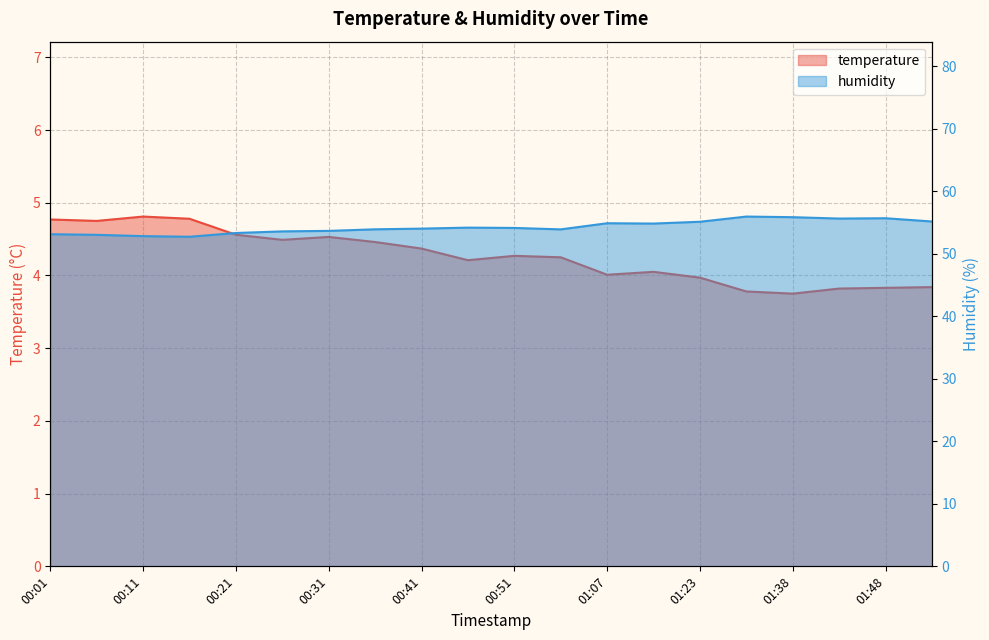

Reading left to right, what are all the values shown in this chart?

temperature: 4.8	4.8	4.8	4.8	4.6	4.5	4.5	4.5	4.4	4.2	4.3	4.2	4.0	4.0	4.0	3.8	3.8	3.8	3.8	3.8
humidity: 53.1	53.0	52.8	52.7	53.3	53.6	53.7	53.9	54.0	54.2	54.1	53.9	54.9	54.8	55.1	56.0	55.9	55.6	55.7	55.2